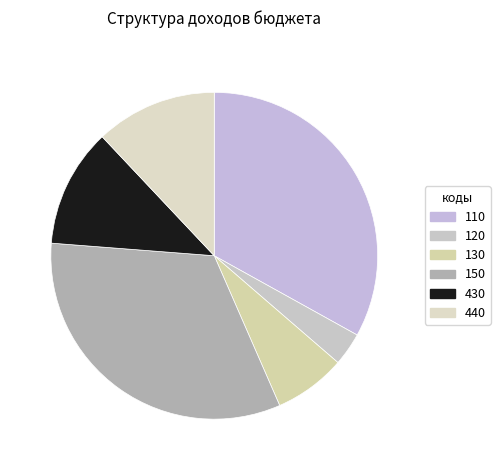

Which category has the smallest portion of the pie?

120